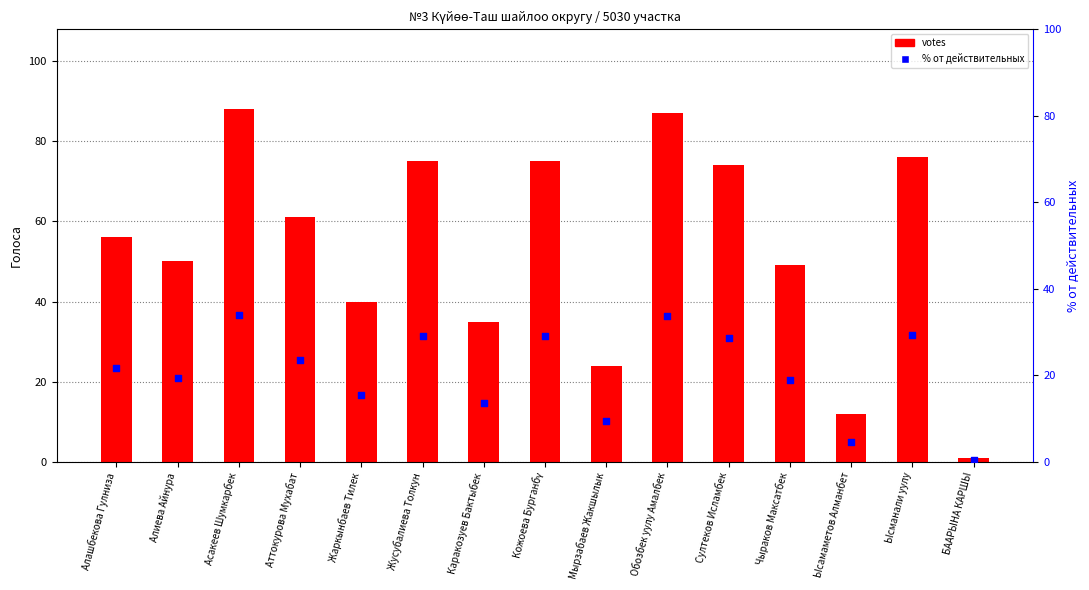

What are all the series names shown in the legend?

votes, % от действительных